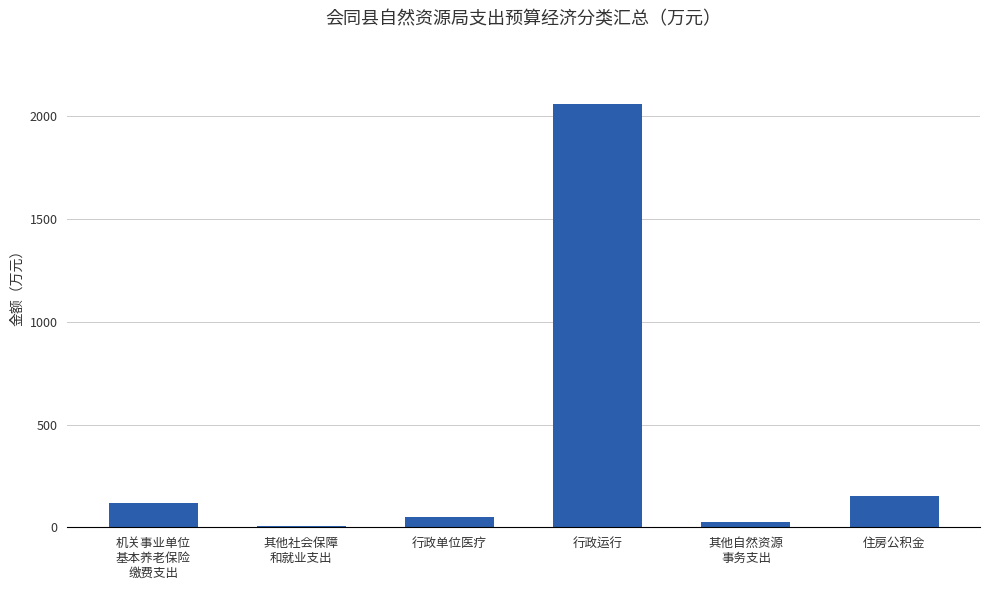

What is the sum of the values at 行政运行 and 行政单位医疗?

2107.3